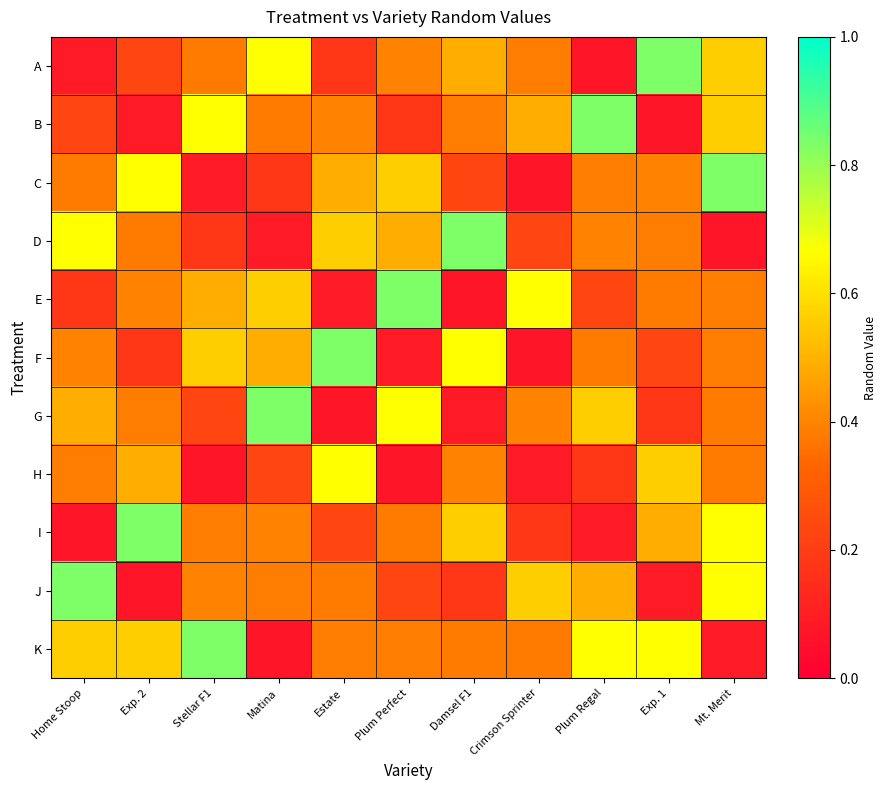

Which has a higher value, Exp. 2 or Plum Perfect?

Plum Perfect